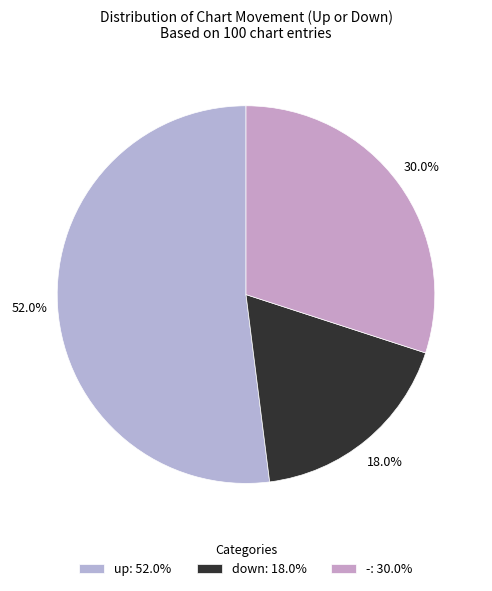

How much of the chart is everything except up?

48.0%